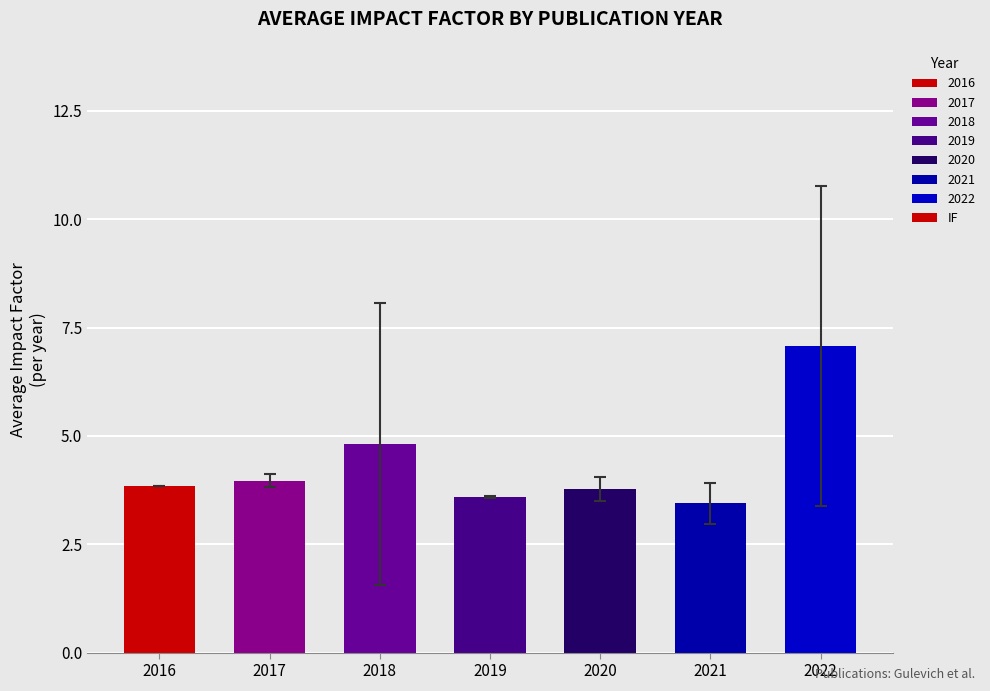

What is the change in value from 2020 to 2021?

-0.3